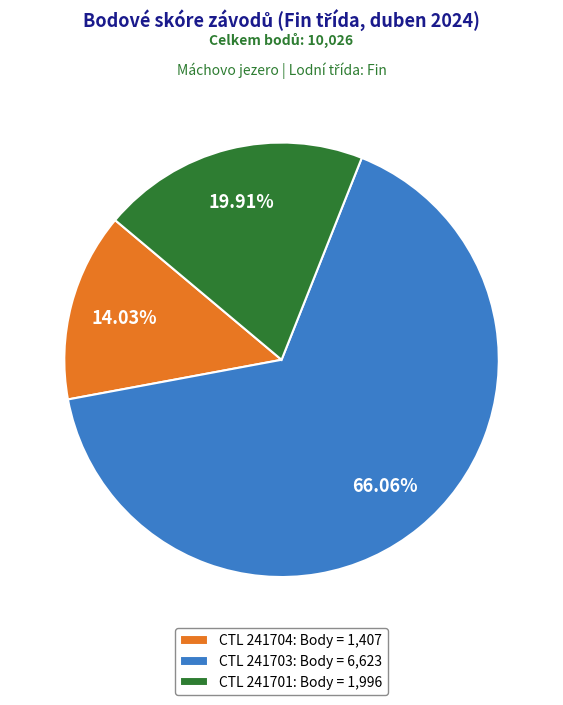

Combined, do CTL 241704: Body = 1,407 and CTL 241701: Body = 1,996 account for over 50%?

No